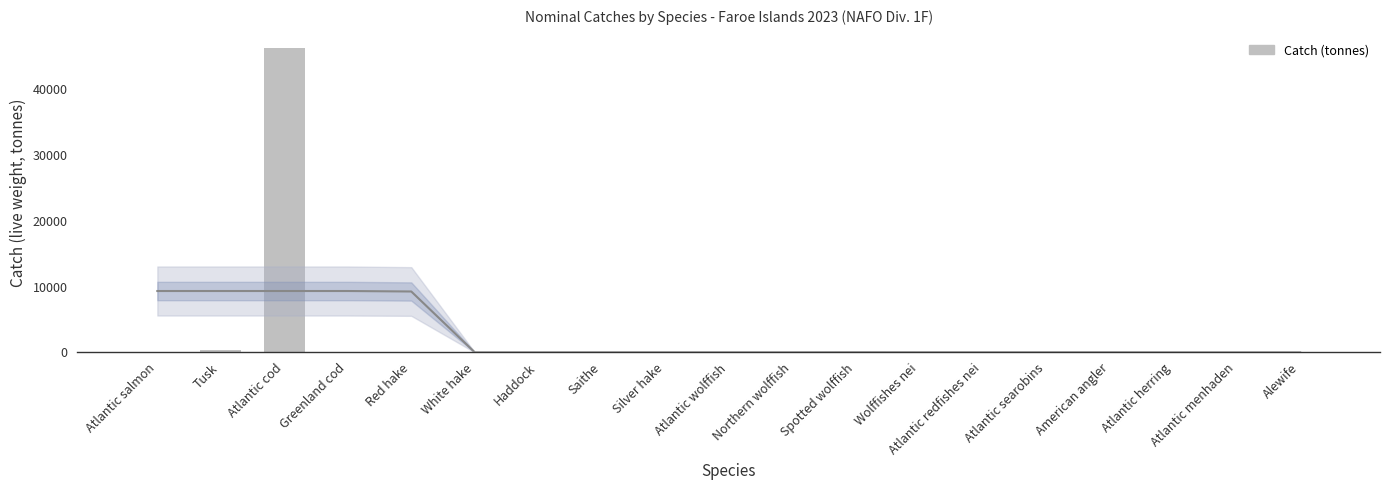

What is the label of the 5th bar from the left?

Red hake